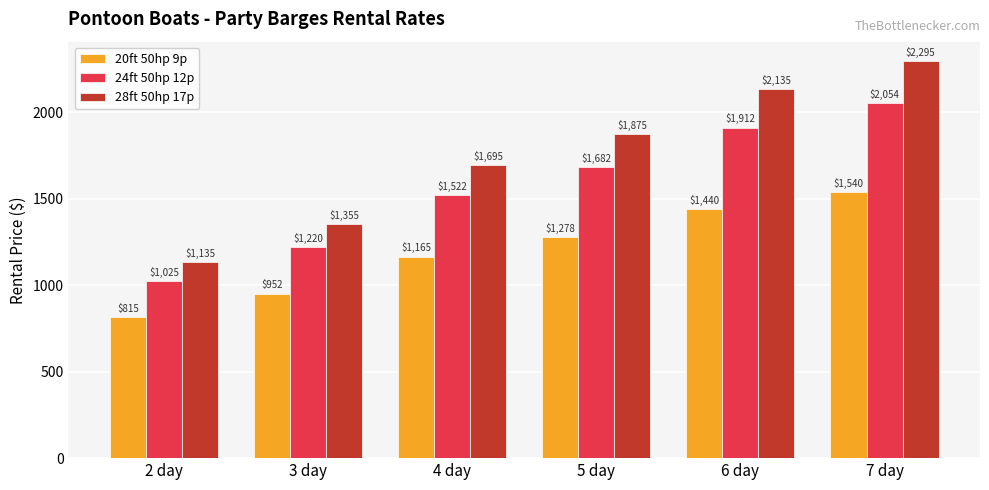

At which category is the sum across all series the highest?

7 day